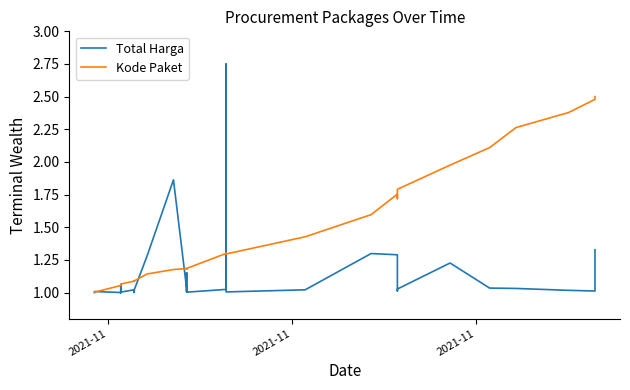

How many lines are shown in the chart?

2